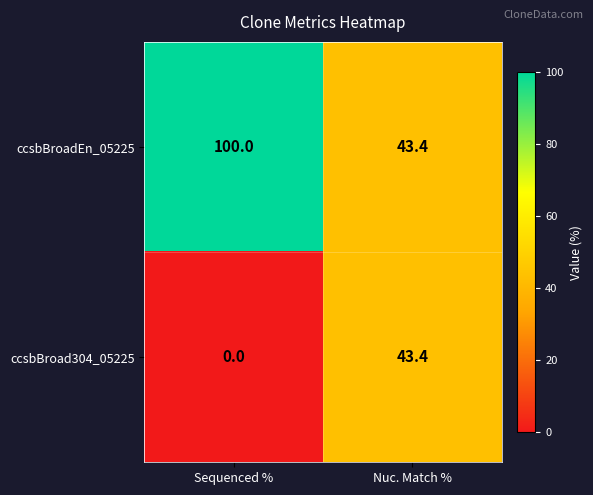

Which category has the highest value across all series?

Sequenced %